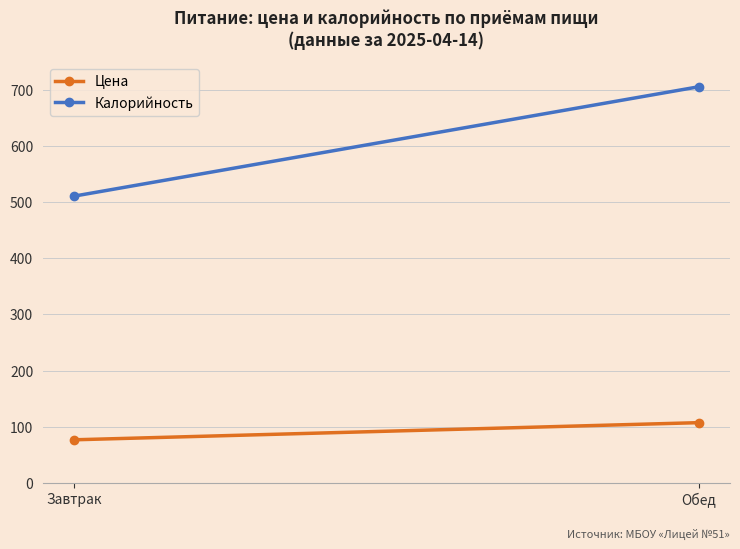

What value does the Цена series have at Завтрак?

76.5